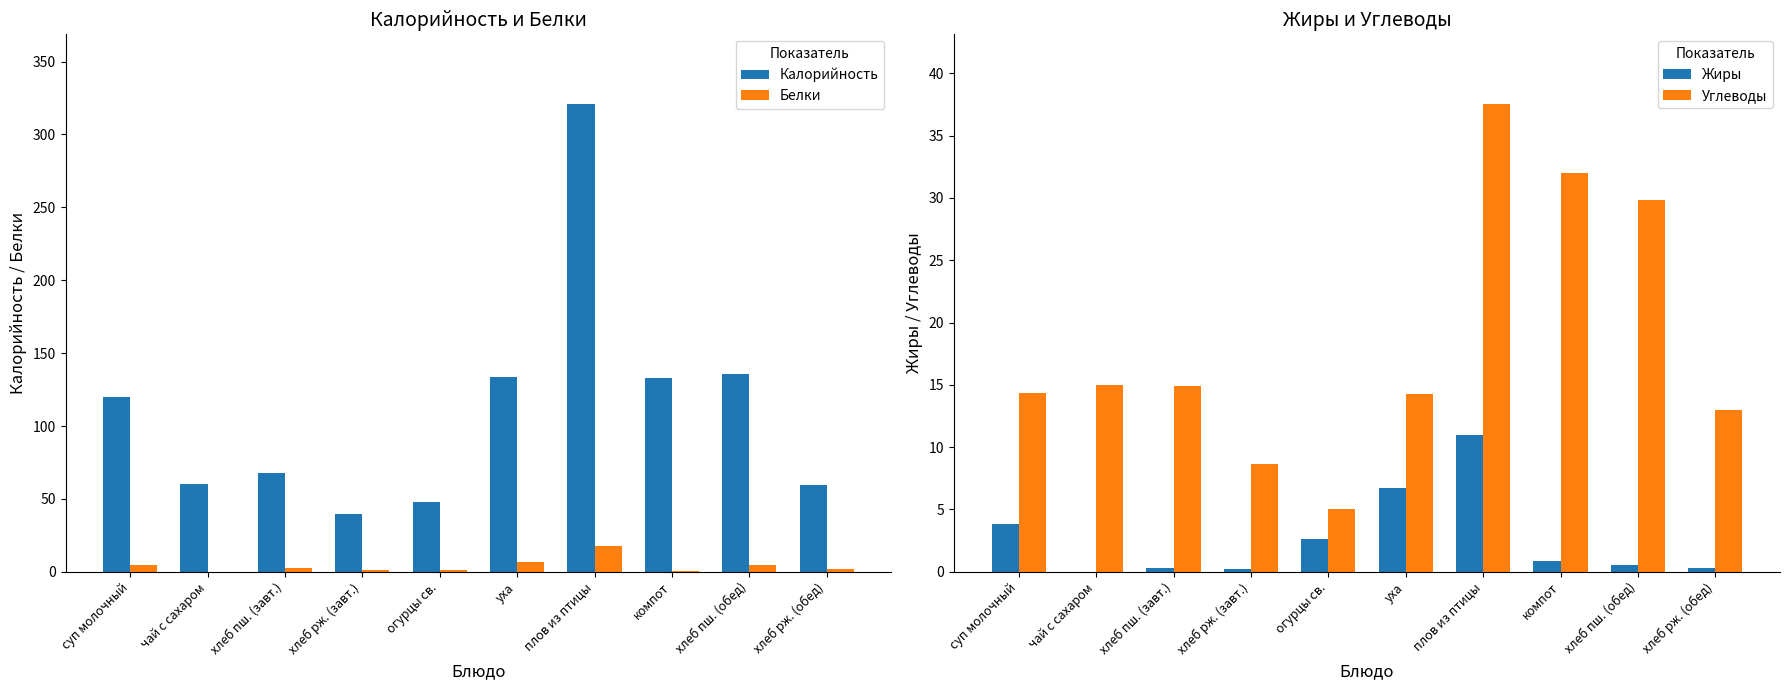

Which series has the largest total across all categories?

Калорийность